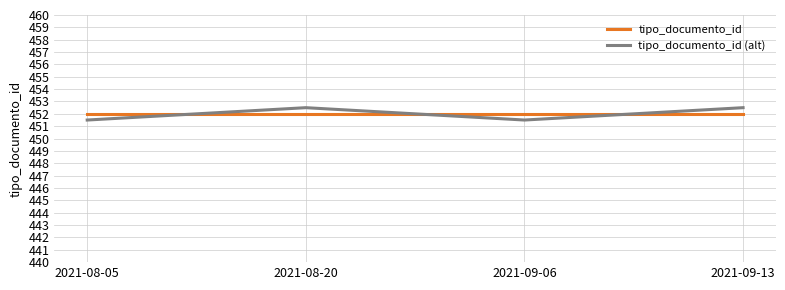

Reading left to right, transcribe all the data shown in this chart.

tipo_documento_id: 452.0	452.0	452.0	452.0
tipo_documento_id (alt): 451.5	452.5	451.5	452.5